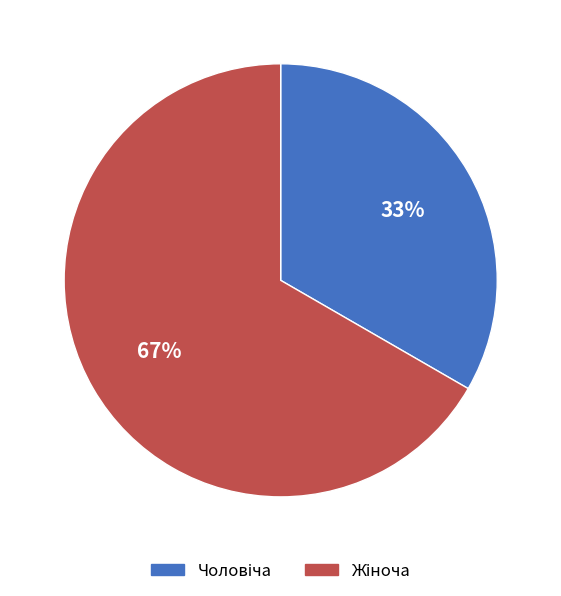

To the nearest percent, what is the average slice percentage?

50%